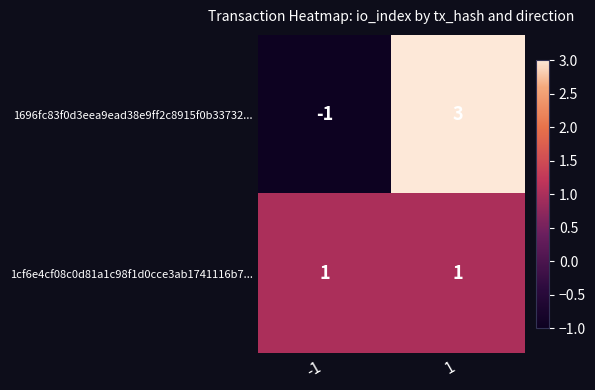

Reading right to left, what are all the values shown in this chart?

1696fc83f0d3eea9ead38e9ff2c8915f0b33732...: 1=3	-1=-1
1cf6e4cf08c0d81a1c98f1d0cce3ab1741116b7...: 1=1	-1=1